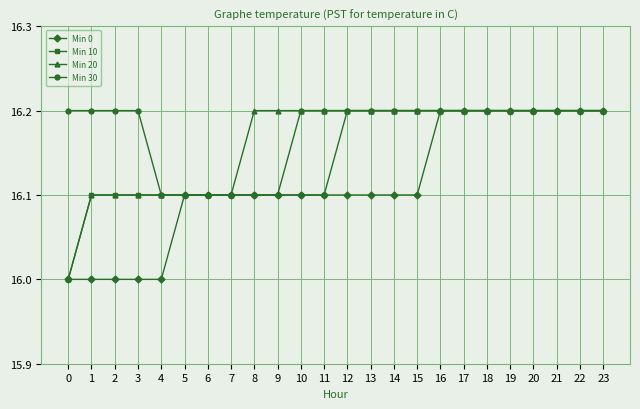

The Min 0 series shows 16.1 at 13. True or false?

True